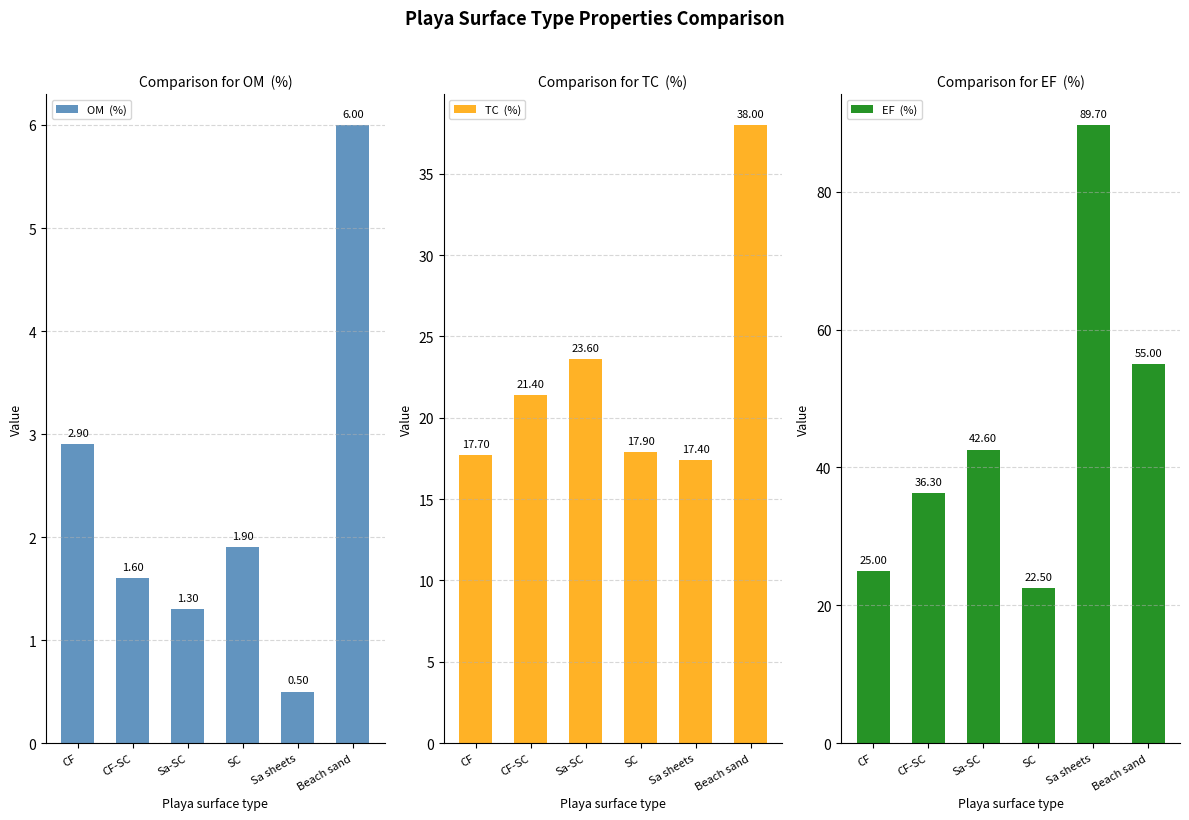

True or false: EF  (%) has a value of 42.6 at Sa-SC.

True